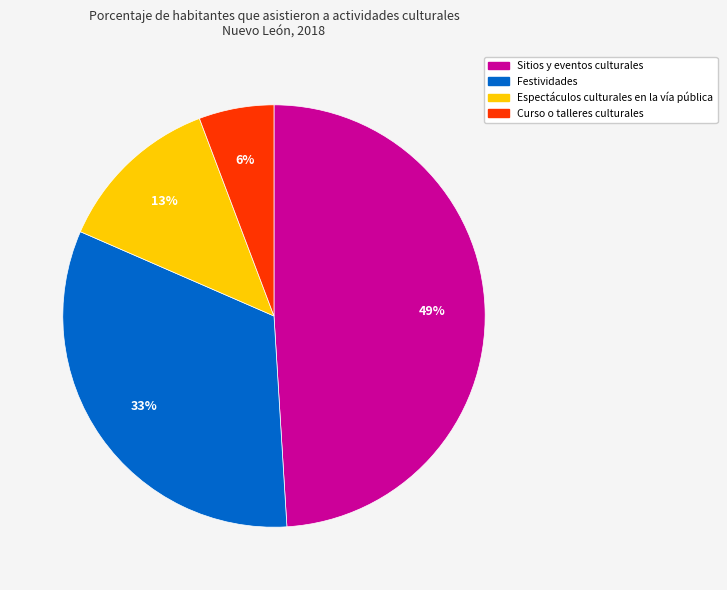

To the nearest percent, what portion does Festividades represent?

33%